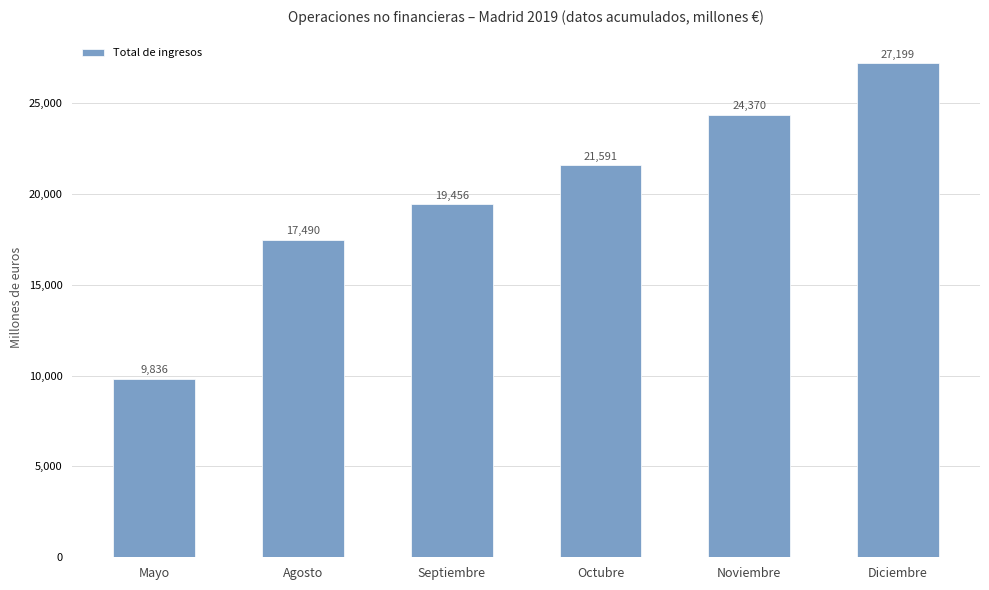

The chart shows a value of 10006 at Septiembre. True or false?

False